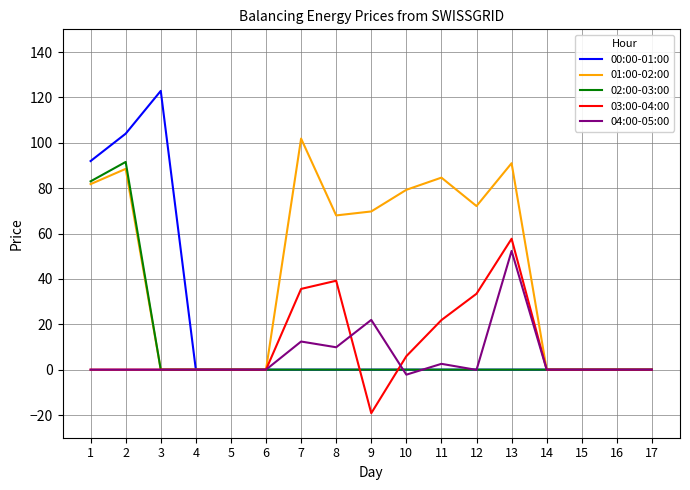

Which label corresponds to the smallest value in the chart?

9